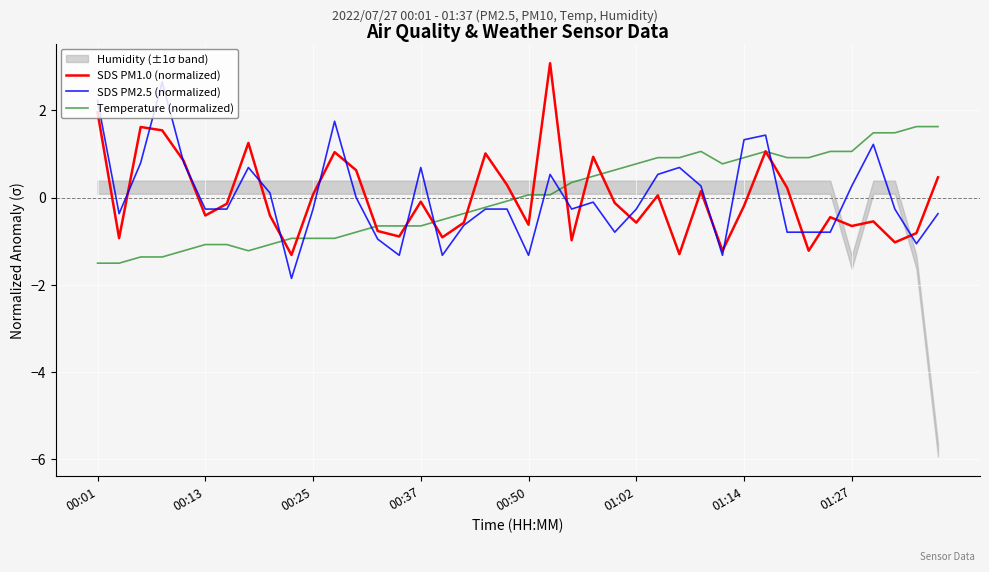

The Temperature (normalized) series shows -1.5 at 00:01. True or false?

True